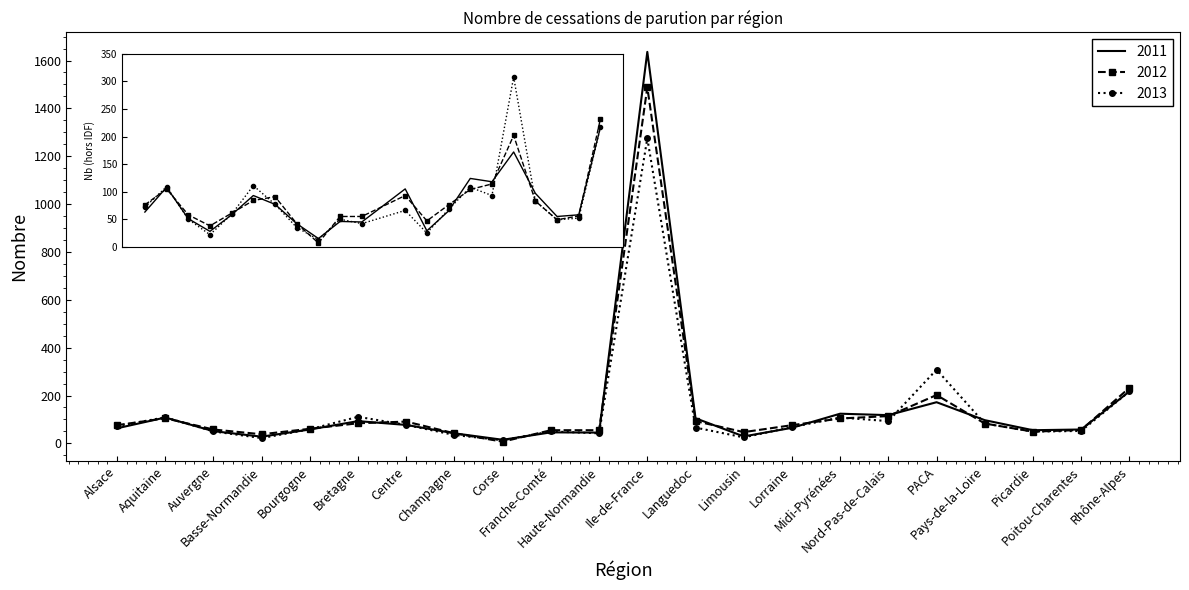

Which series has the largest range (max minus min)?

2011